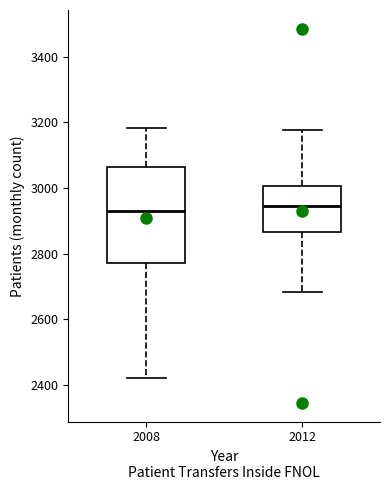

Reading left to right, read every box against the y-axis: the position of its median line, the range the box covers, and the ends of its whiskers. The values are not printed on the chart, so give them approximately, as read against the axis.

2008: median 2920, box 2780 to 3060, whiskers 2420 to 3180
2012: median 2940, box 2860 to 3000, whiskers 2680 to 3180